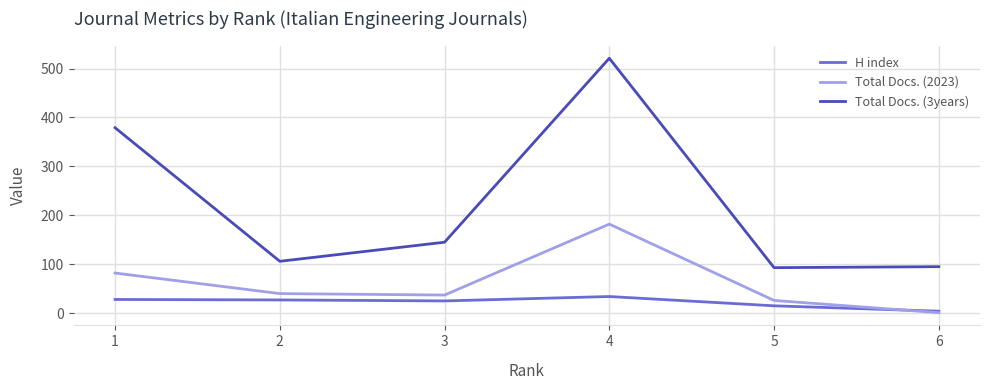

Is it true that Total Docs. (2023) equals 1 at 6?

True